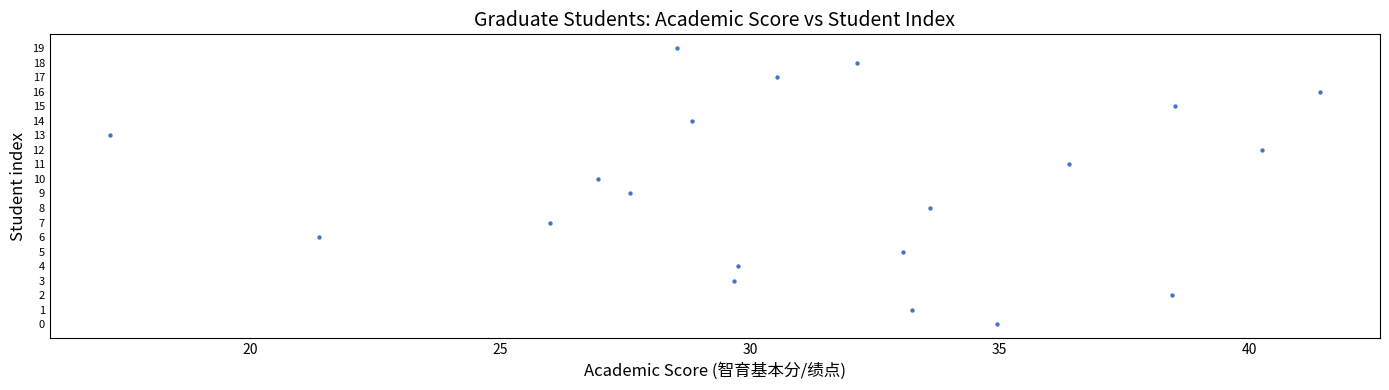

What is the range of Y values (max minus min)?

19